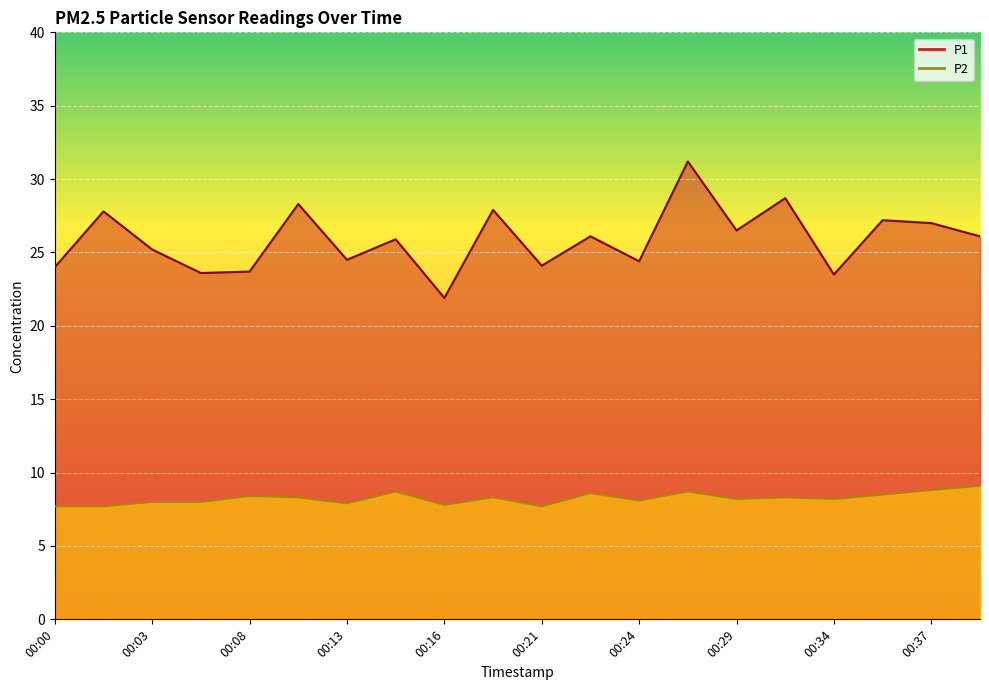

What is the greatest value displayed?

31.2